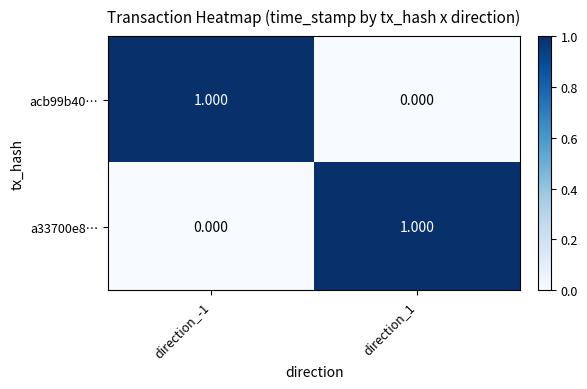

At direction_-1, list the series in order from largest to smallest.

acb99b40…, a33700e8…